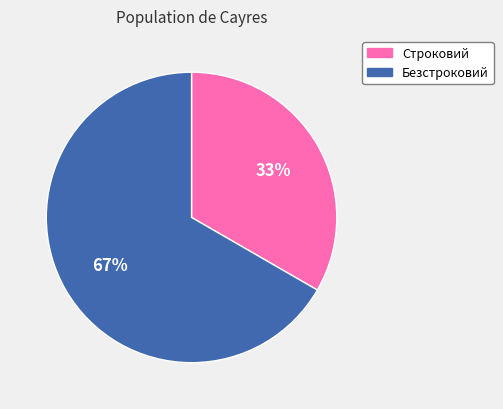

Count the number of slices in the pie.

2